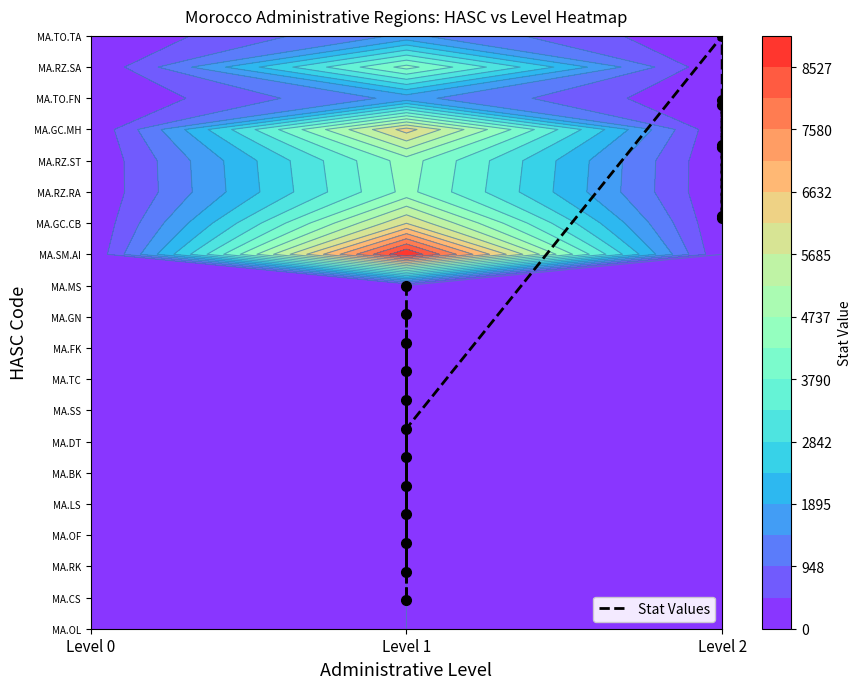

How many values exceed 10?

10